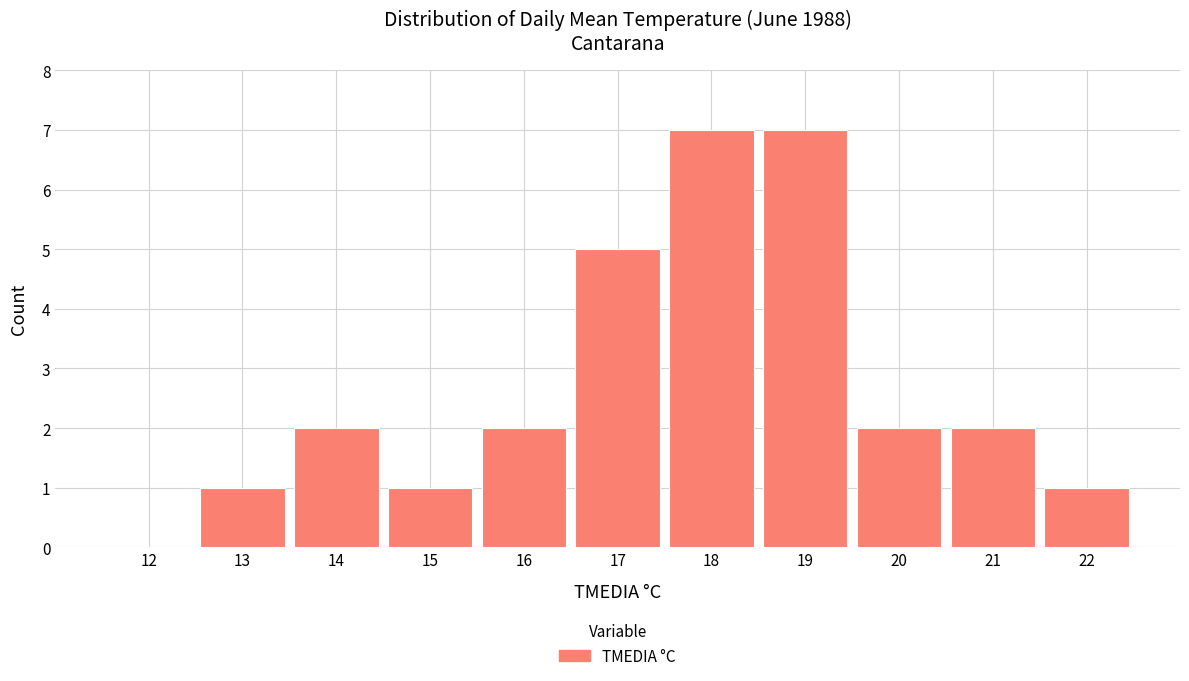

Reading left to right, list all the values displayed in this chart.

12=0	13=1	14=2	15=1	16=2	17=5	18=7	19=7	20=2	21=2	22=1